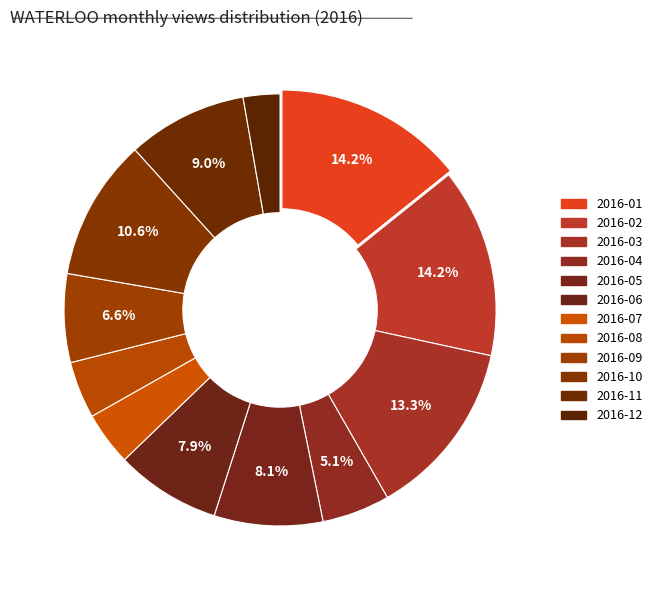

Count the number of slices in the pie.

12